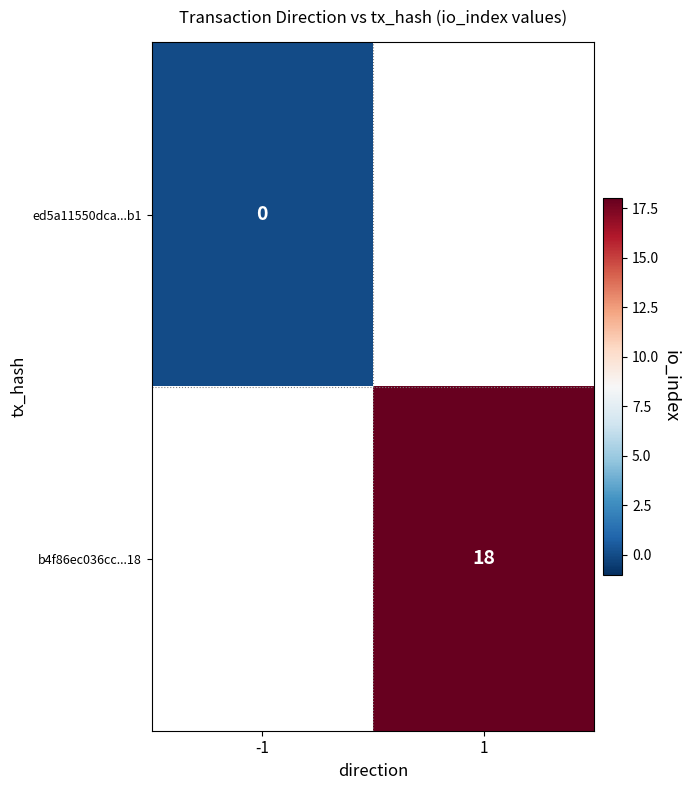

What is the greatest value displayed?

18.0